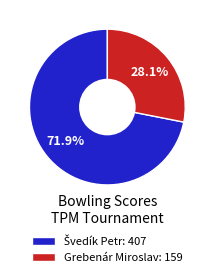

Does Grebenár Miroslav: 159 account for over 50% of the chart?

No